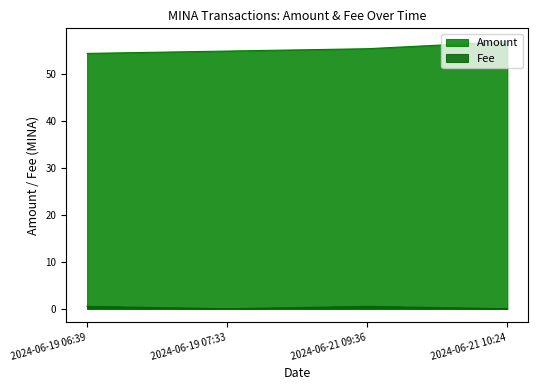

What is the value of the Amount point at the 2nd from the left?

55.0